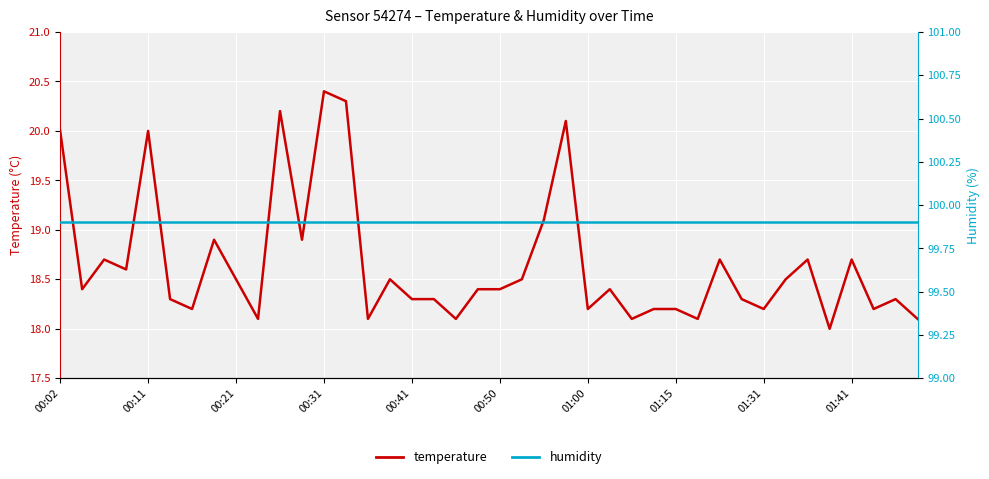

True or false: humidity and temperature intersect in this chart.

False